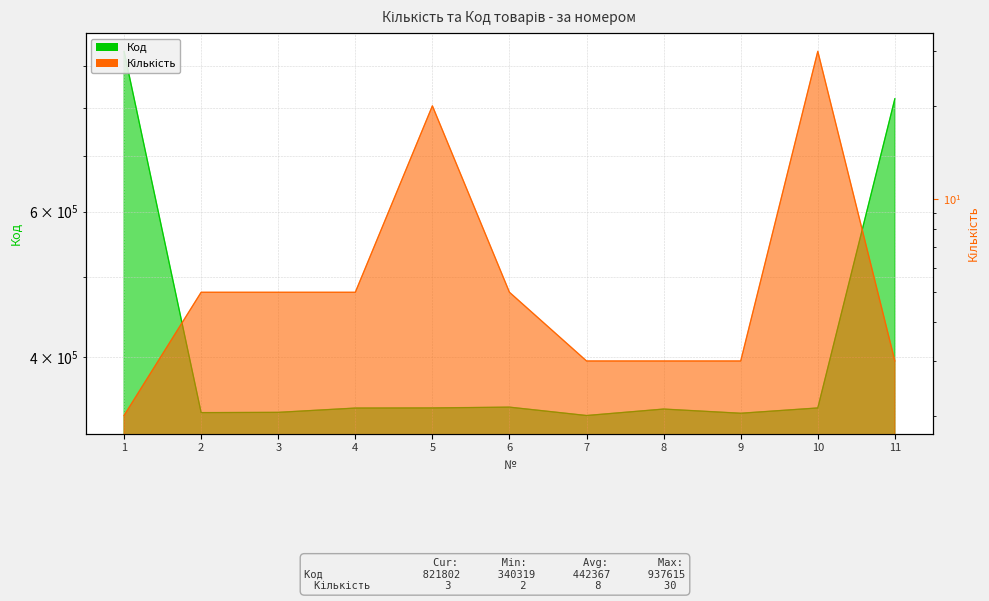

True or false: Код and Кількість cross at least once.

False